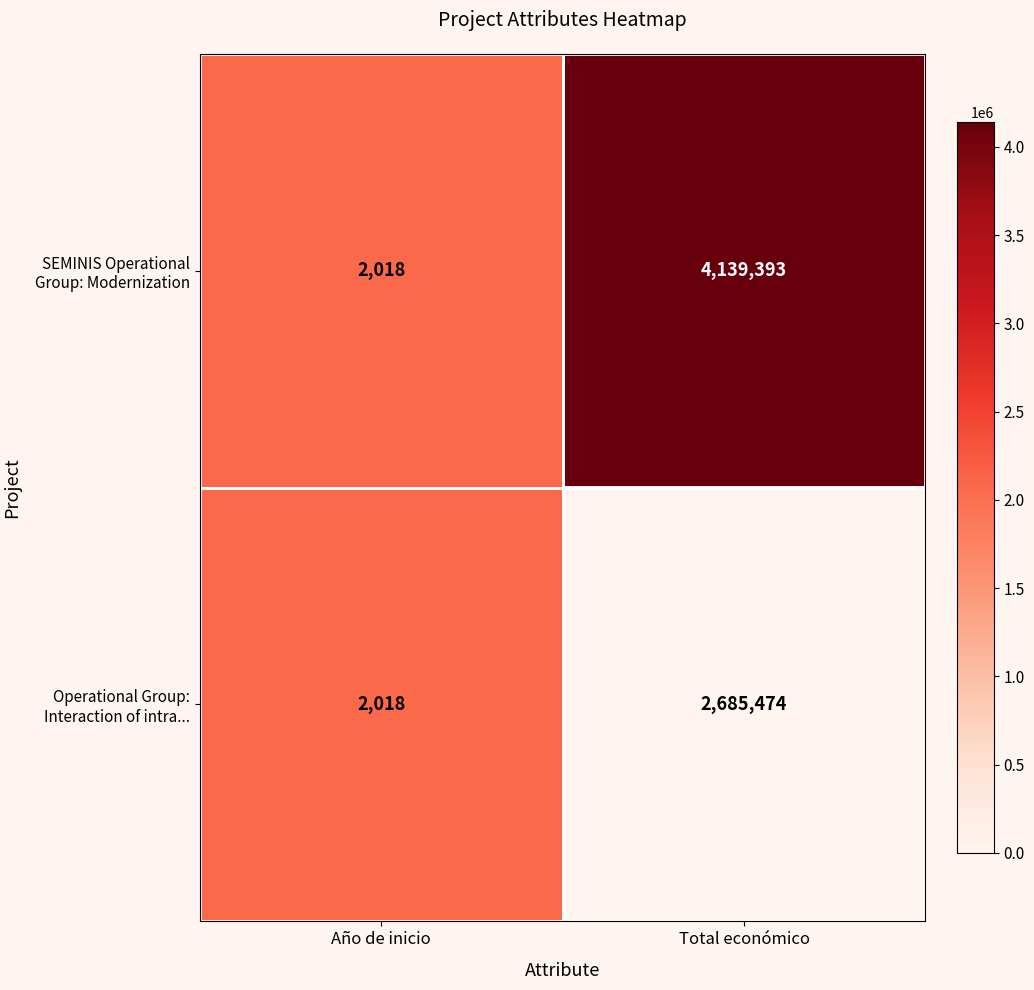

Which series has the widest spread of values?

SEMINIS Operational Group: Modernization